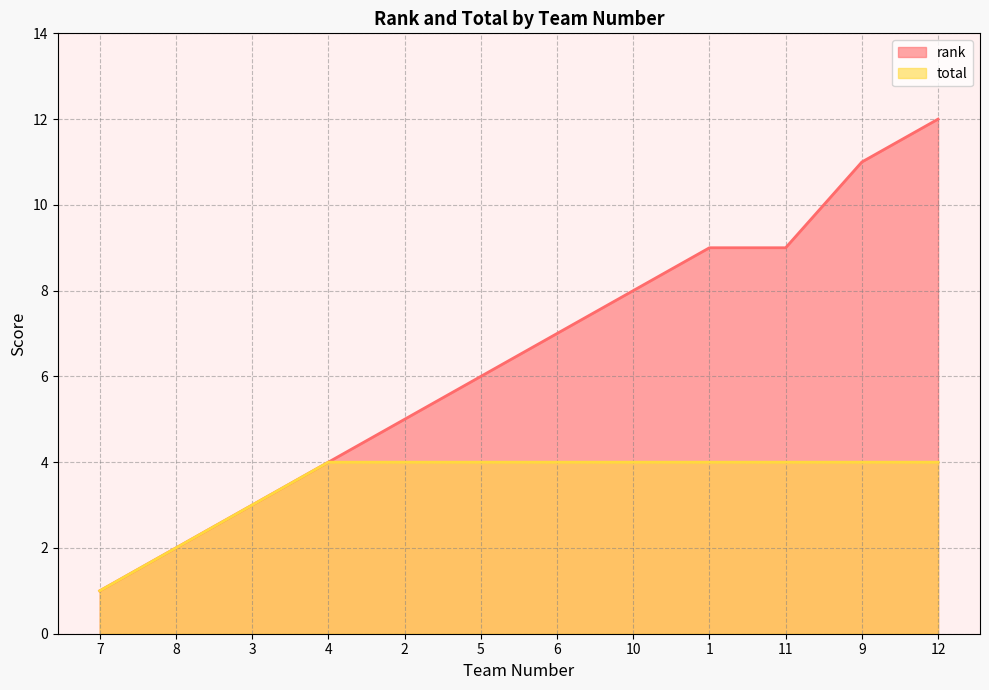

What is the maximum value for total?

4